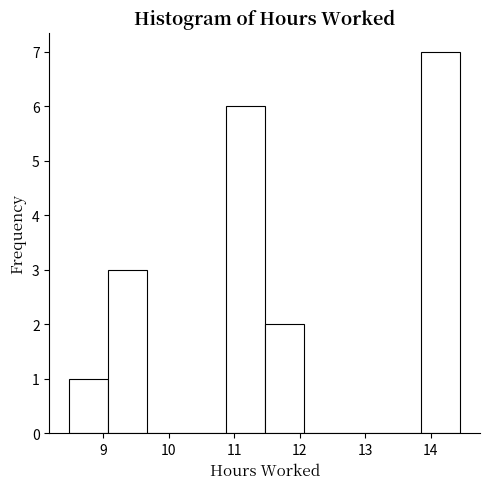

Reading left to right, list every bar in this chart as the range it spans on the x-axis followed by its height. Neither the bar edges nor the heights are printed on the chart, so give them approximately, as read against the axes.

8.5 to 9.1: 1
9.1 to 9.7: 3
9.7 to 10.3: 0
10.3 to 10.9: 0
10.9 to 11.5: 6
11.5 to 12.1: 2
12.1 to 12.7: 0
12.7 to 13.3: 0
13.3 to 13.9: 0
13.9 to 14.5: 7